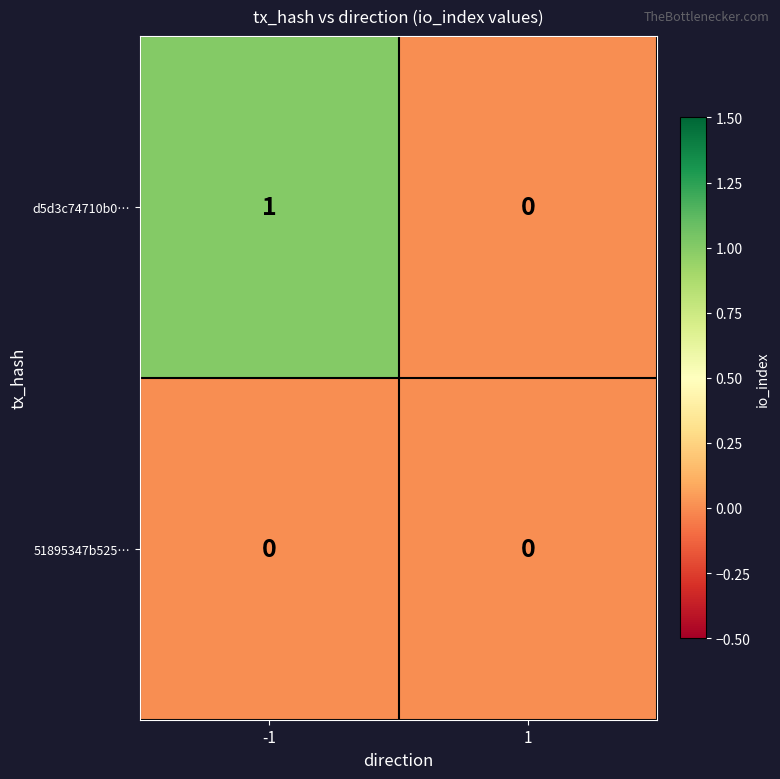

Which series changed the most between -1 and 1?

d5d3c74710b0…